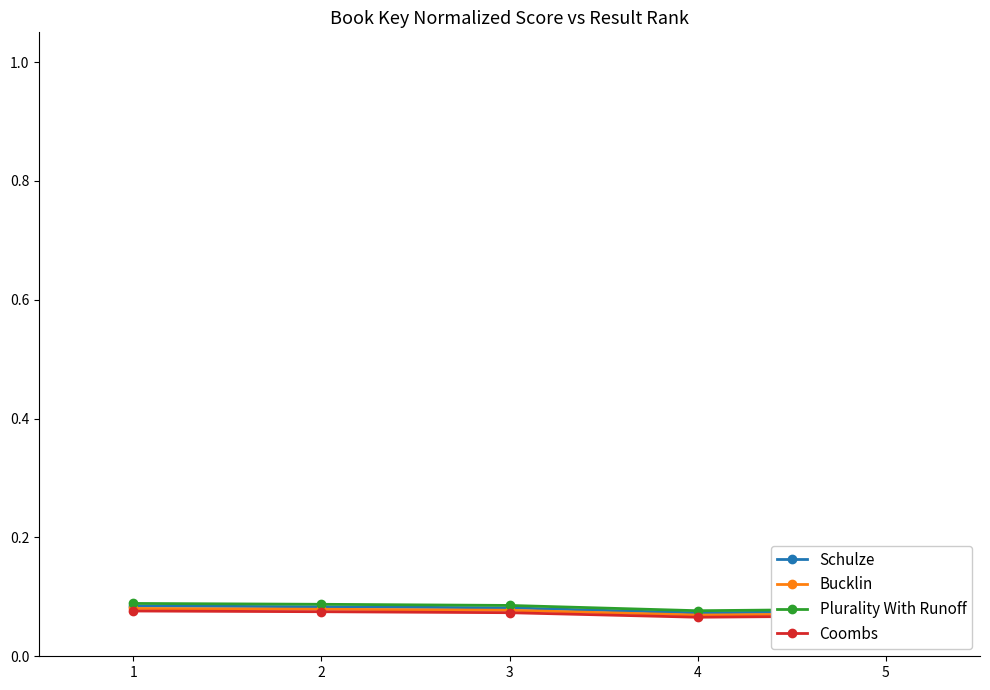

Which series has the largest range (max minus min)?

Plurality With Runoff